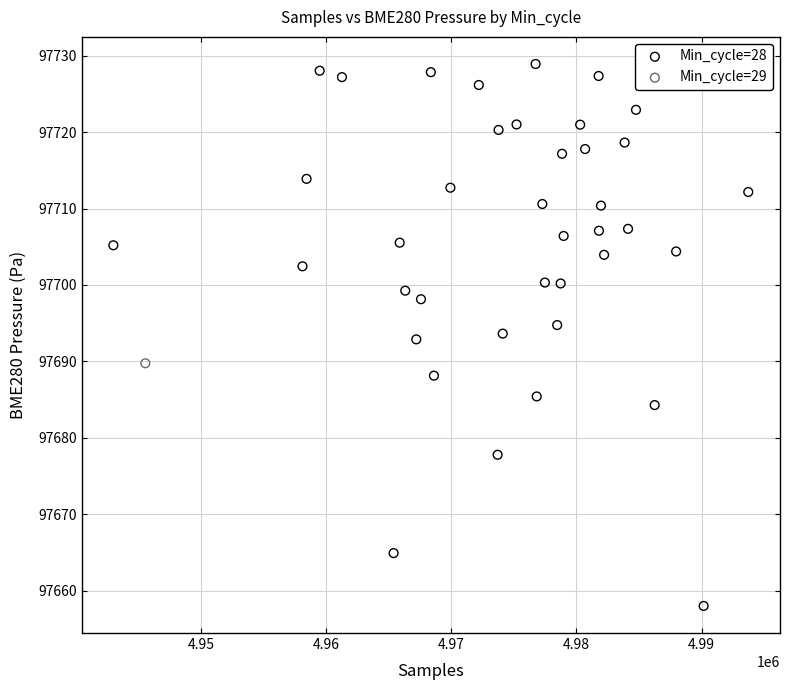

What are all the series names shown in the legend?

Min_cycle=28, Min_cycle=29